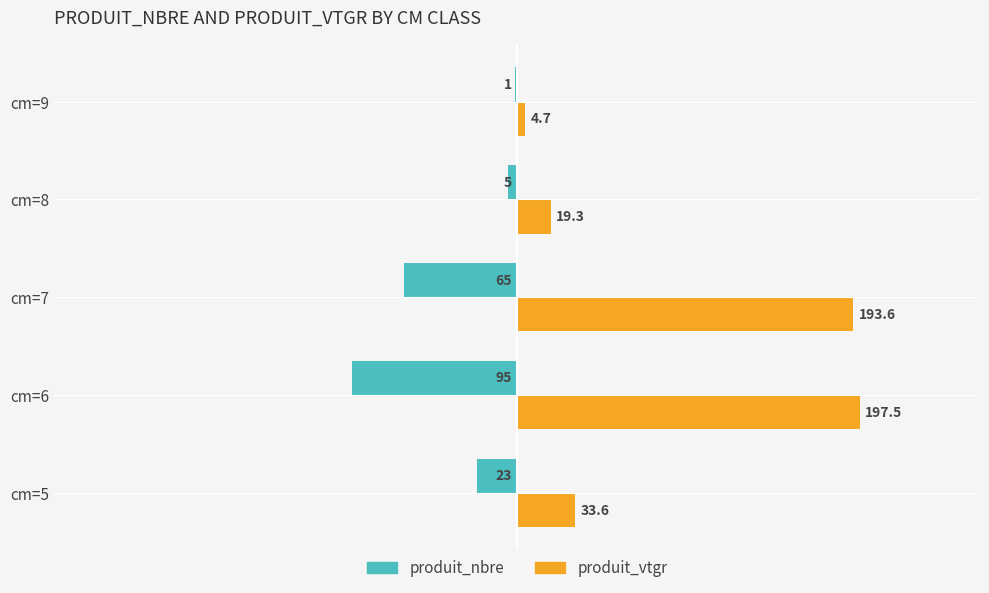

What is the average value of the produit_nbre series?

-37.8